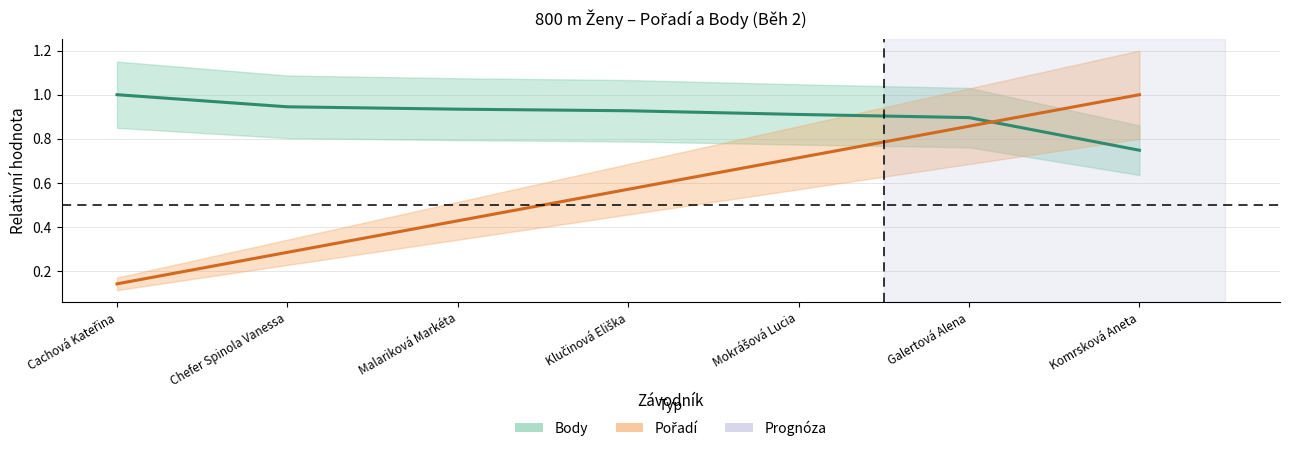

Between Klučinová Eliška and Komrsková Aneta, which is larger?

Klučinová Eliška